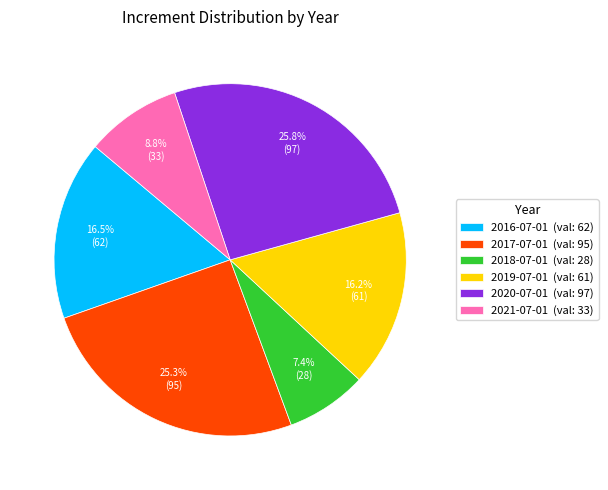

Combined, do 2020-07-01 and 2017-07-01 account for over 50%?

Yes